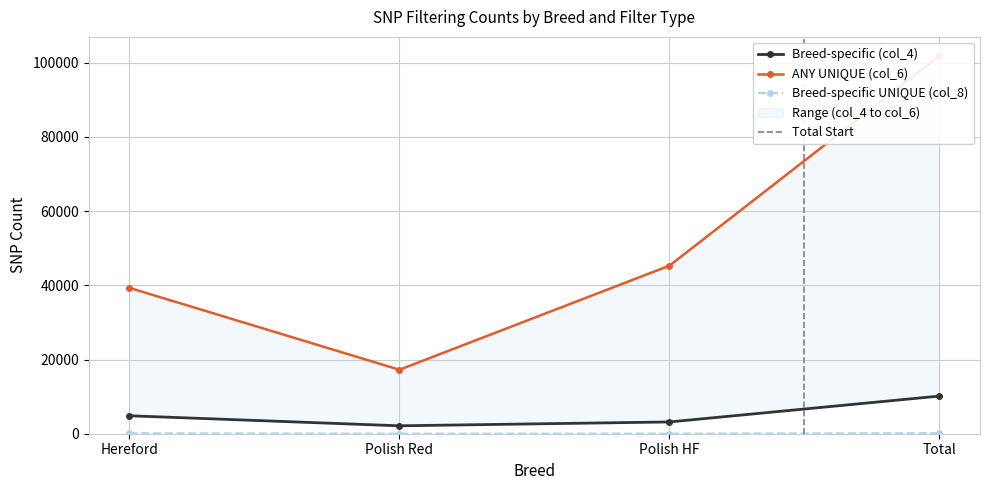

What is the approximate value of ANY UNIQUE (col_6) at Polish Red?

17252